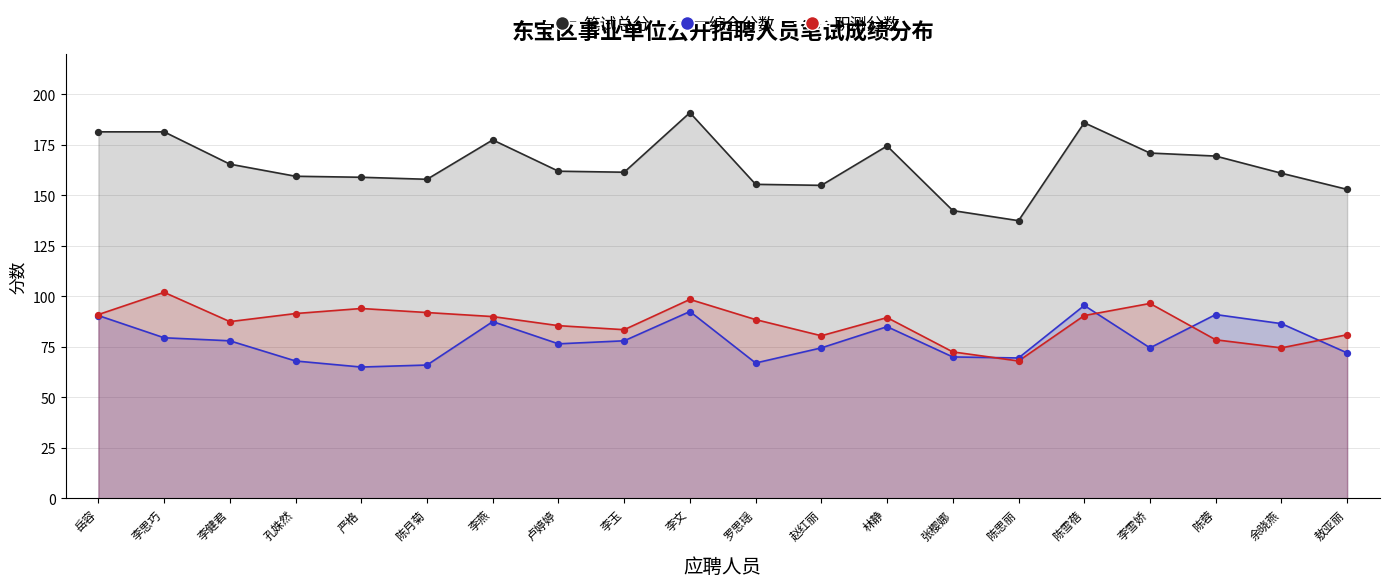

Is the value of 职测分数 at 李健君 greater than the value of 笔试总分 at 陈思丽?

No